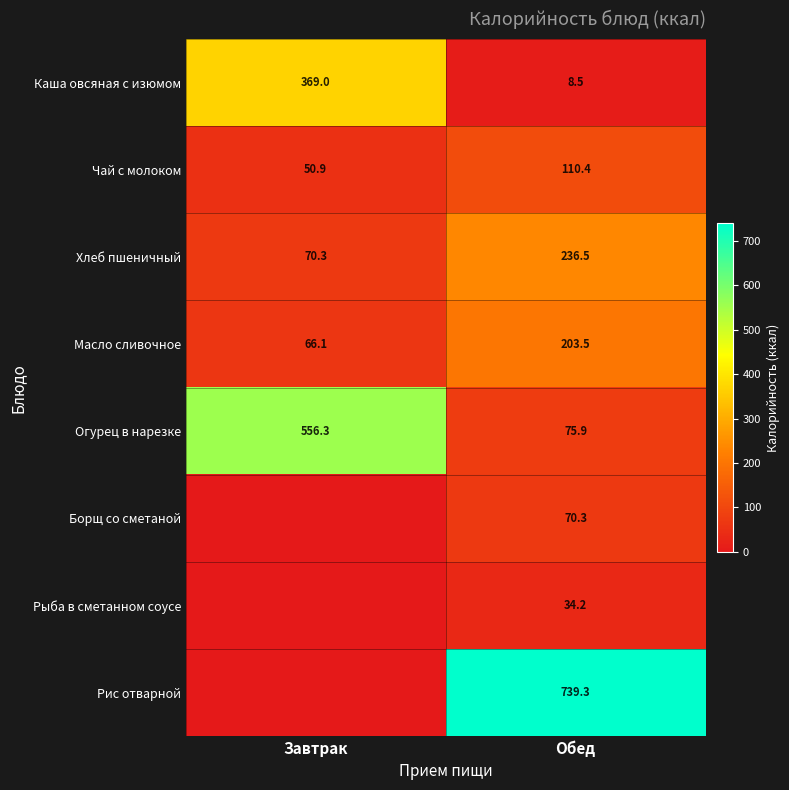

What is the sum of all Каша овсяная с изюмом values?

377.5